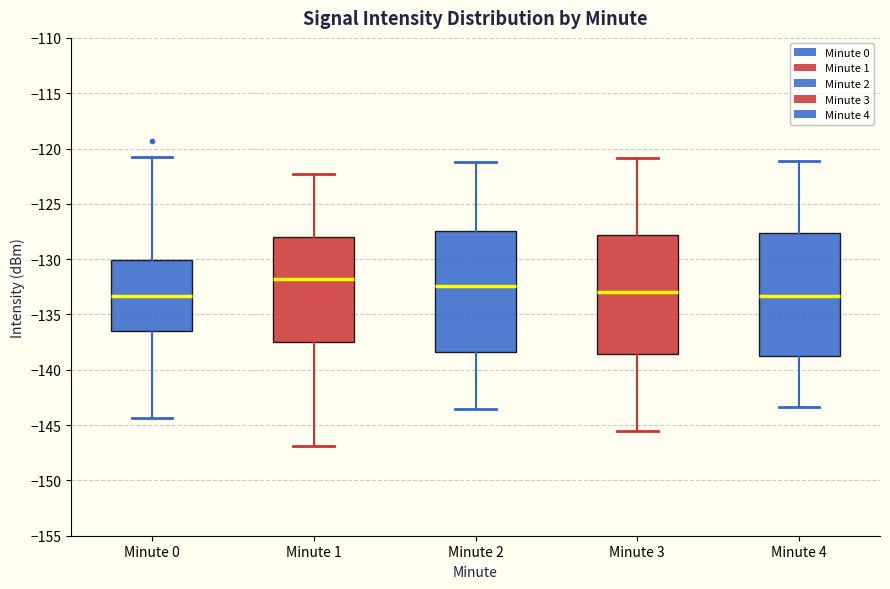

Reading left to right, transcribe this box plot: for each box, give where its median line is, the range the box spans, and where its two whiskers end, as read against the y-axis. The values are not printed on the chart, so give them approximately, as read against the axis.

Minute 0: median -133.5, box -136.5 to -130.0, whiskers -144.5 to -121.0
Minute 1: median -132.0, box -137.5 to -128.0, whiskers -147.0 to -122.5
Minute 2: median -132.5, box -138.5 to -127.5, whiskers -143.5 to -121.0
Minute 3: median -133.0, box -138.5 to -128.0, whiskers -145.5 to -121.0
Minute 4: median -133.5, box -139.0 to -127.5, whiskers -143.5 to -121.0